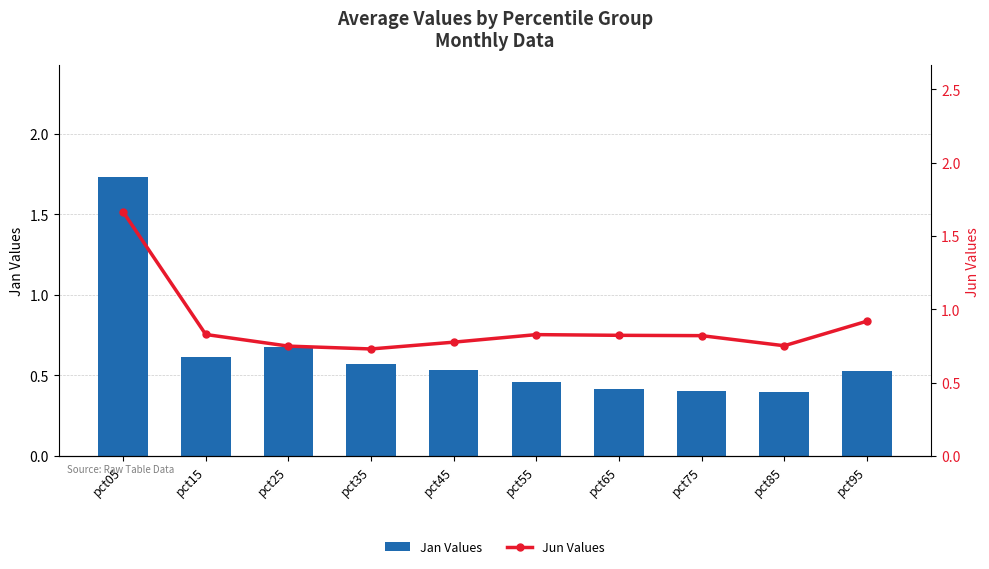

Reading left to right, what are all the values shown in this chart?

Jan Values: 1.7	0.6	0.7	0.6	0.5	0.5	0.4	0.4	0.4	0.5
Jun Values: 1.7	0.8	0.7	0.7	0.8	0.8	0.8	0.8	0.8	0.9